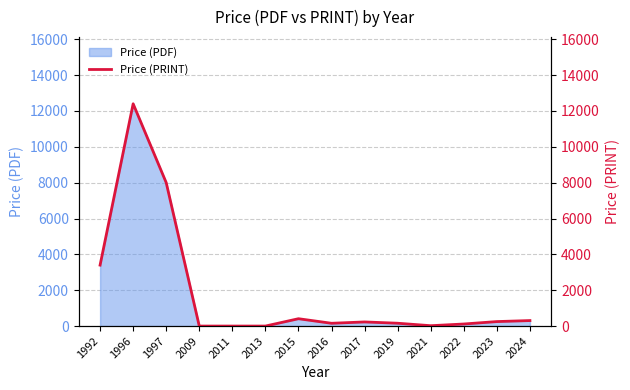

Between 1997 and 2024, which is larger?

1997